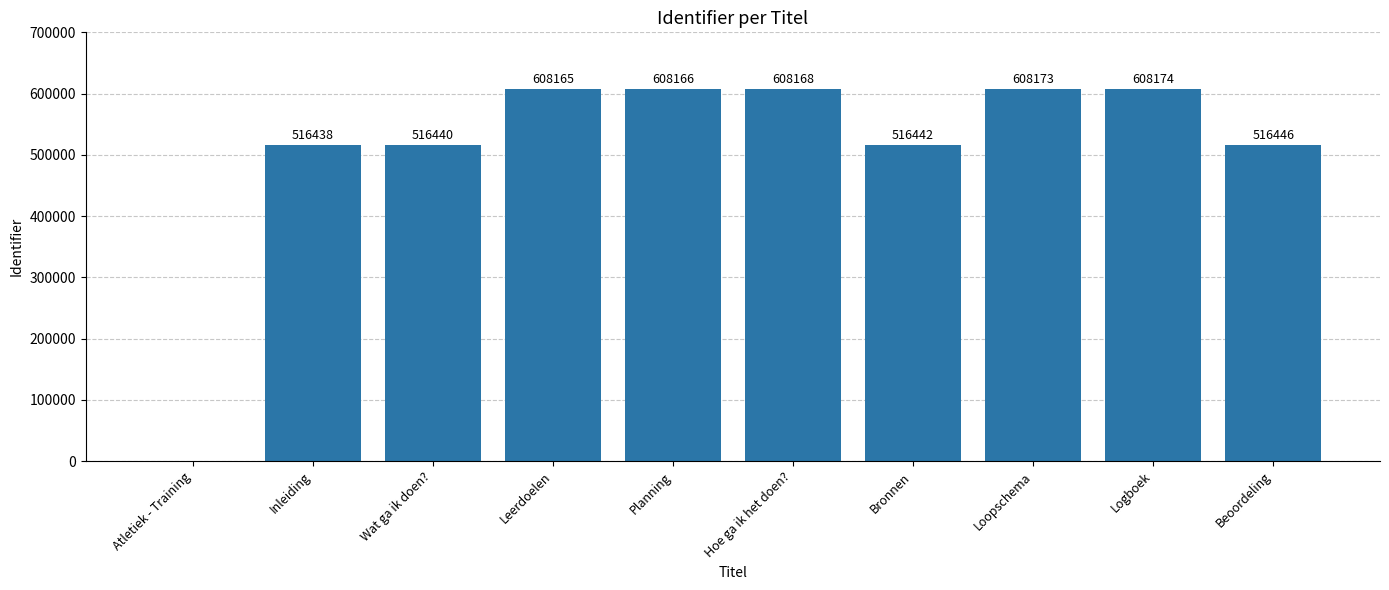

What is the sum of all values?

5106612